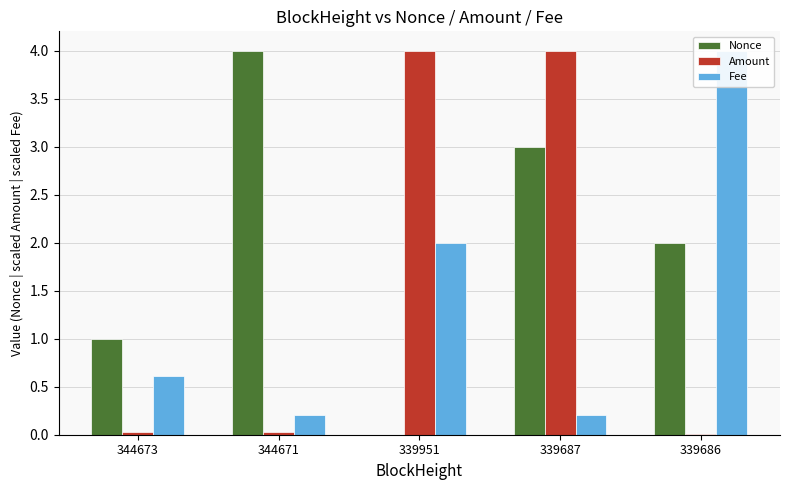

Which series changed the most between 344671 and 339951?

Nonce